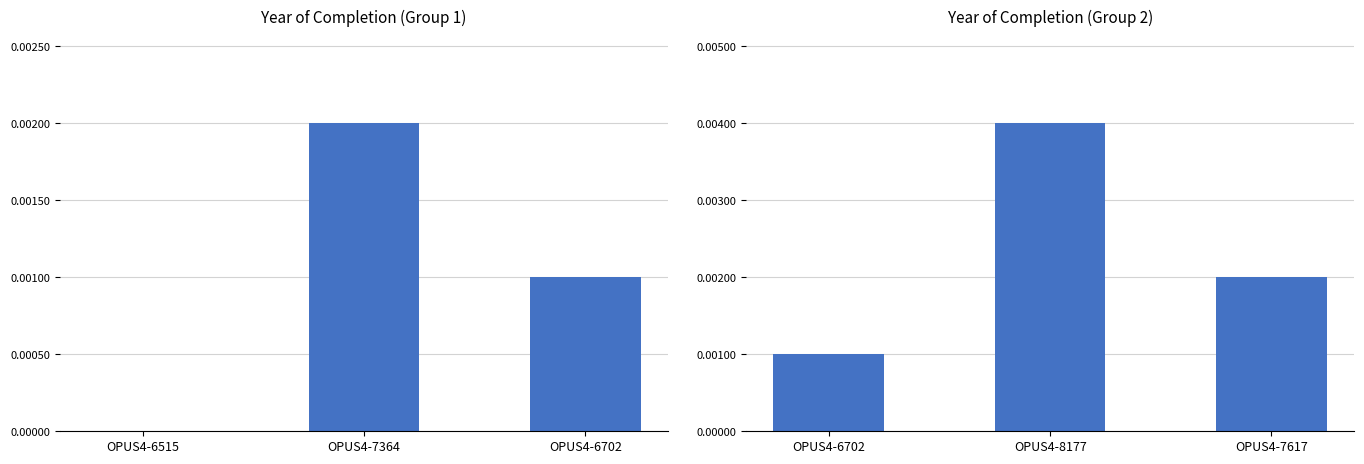

What is the label of the 2nd bar from the right?

OPUS4-8177